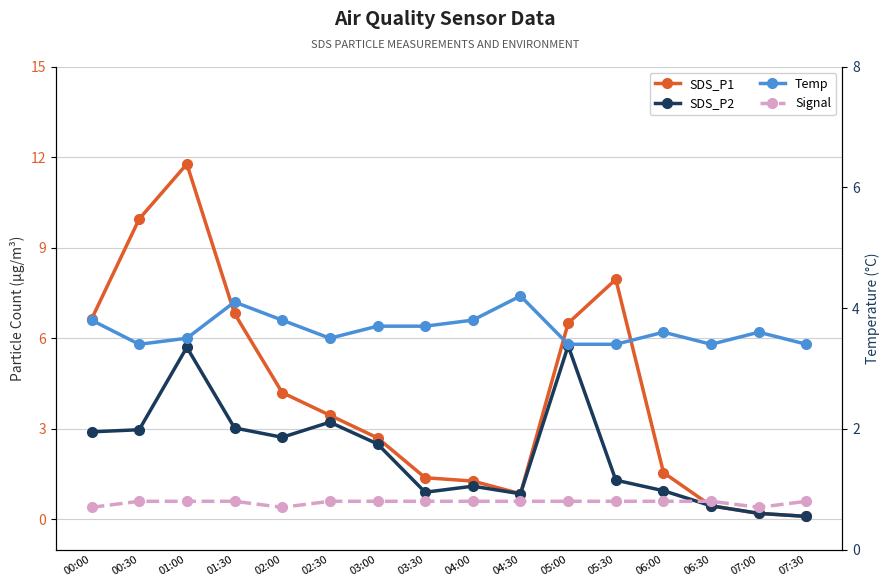

True or false: SDS_P2 and SDS_P1 cross at least once.

False